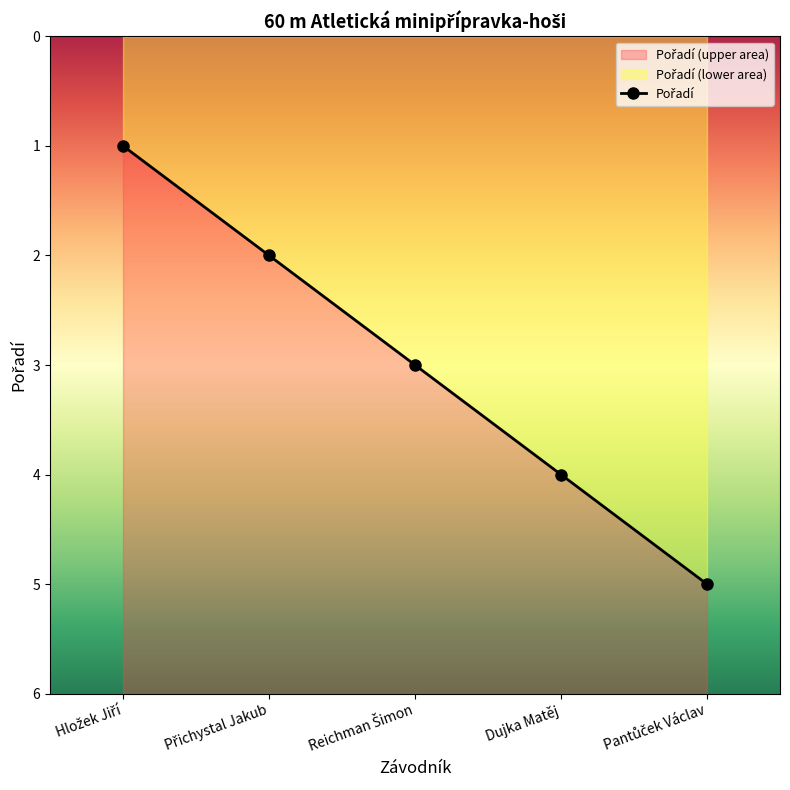

List the labels in order of value, largest first.

Pantůček Václav, Dujka Matěj, Reichman Šimon, Přichystal Jakub, Hložek Jiří